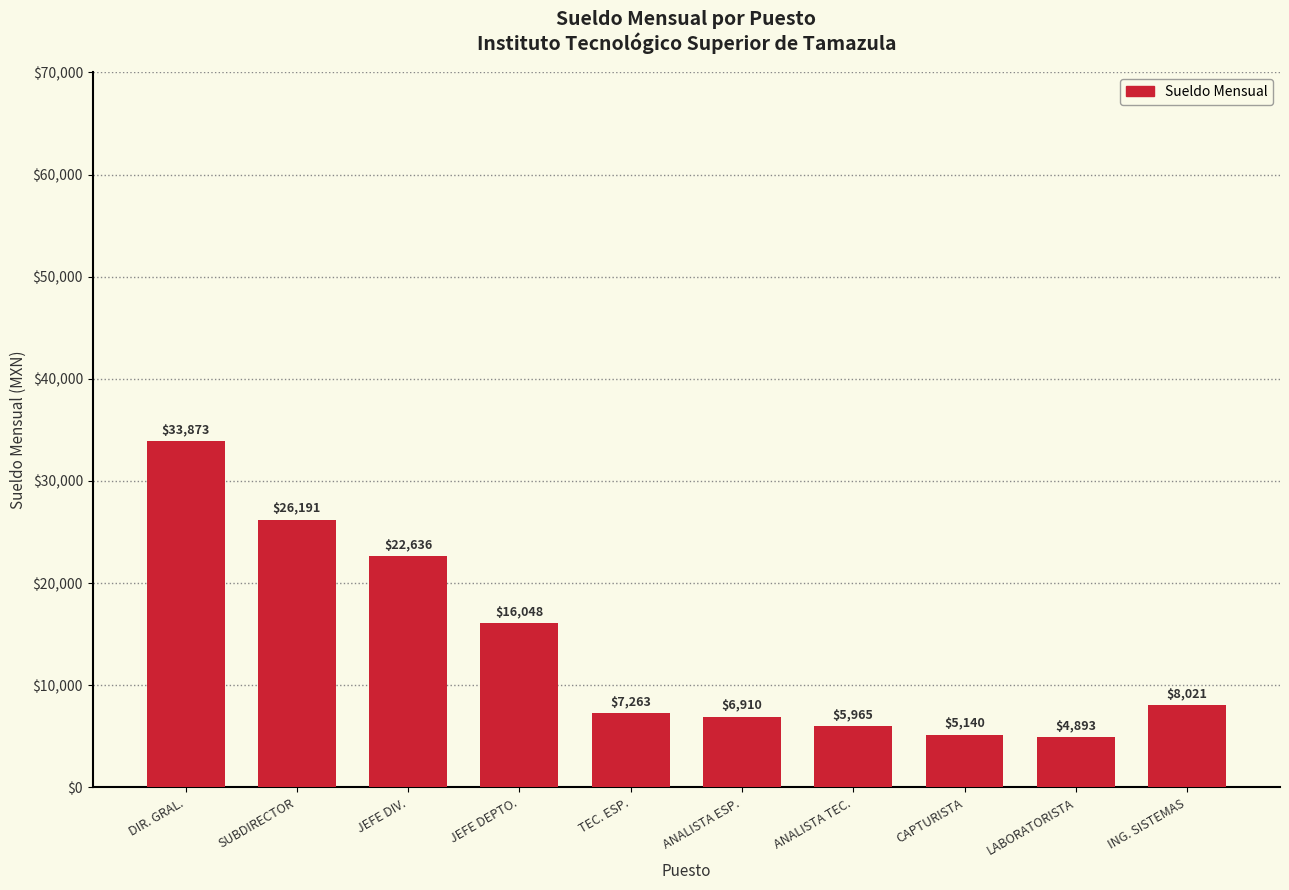

What is the label of the 9th bar from the right?

SUBDIRECTOR